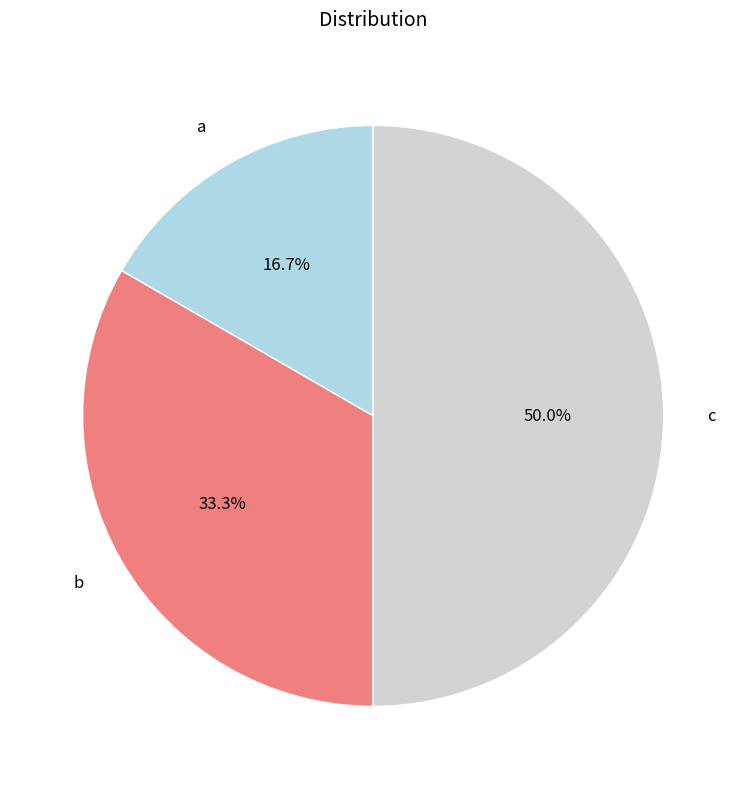

Count the number of slices in the pie.

3